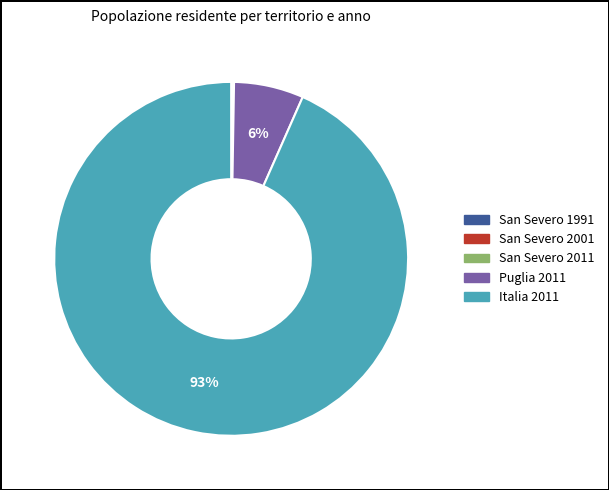

What is the largest slice in the pie chart?

Italia 2011